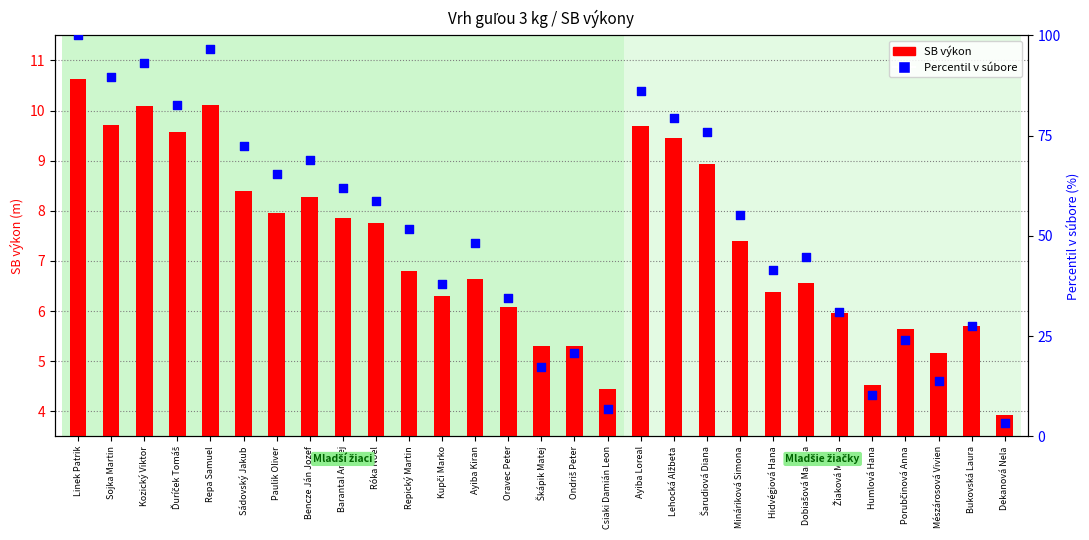

What is the ratio of the value at Ayiba Kiran to the value at Róka Noel?

0.8